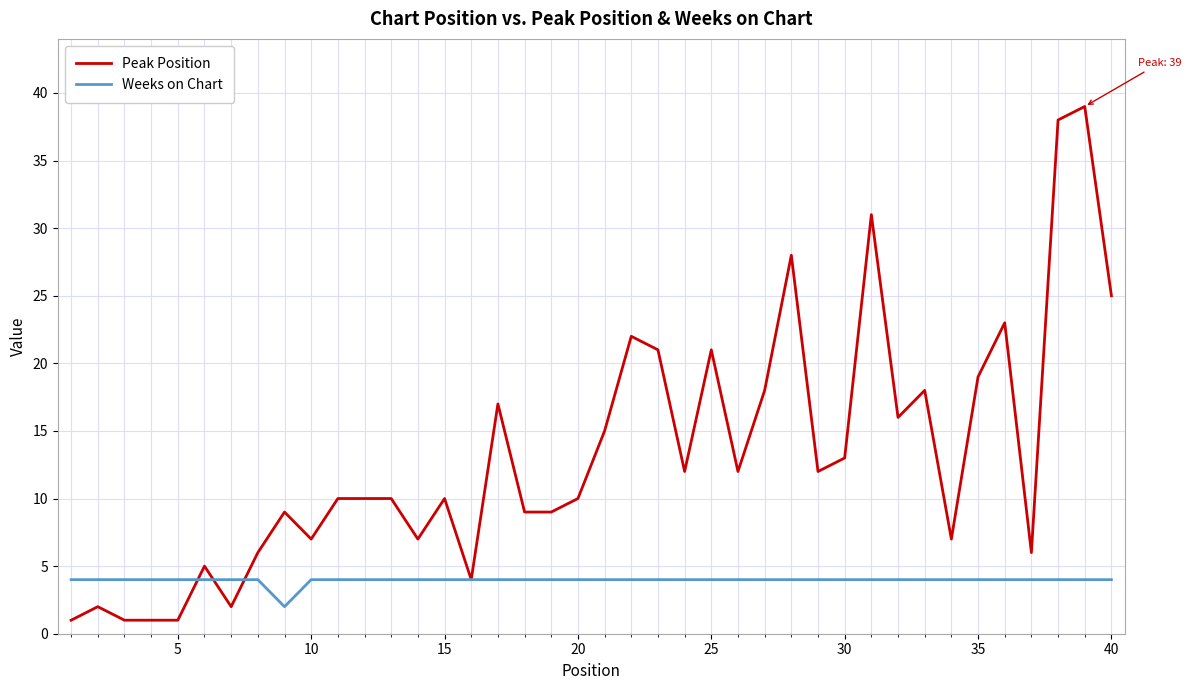

Which series has the largest range (max minus min)?

Peak Position